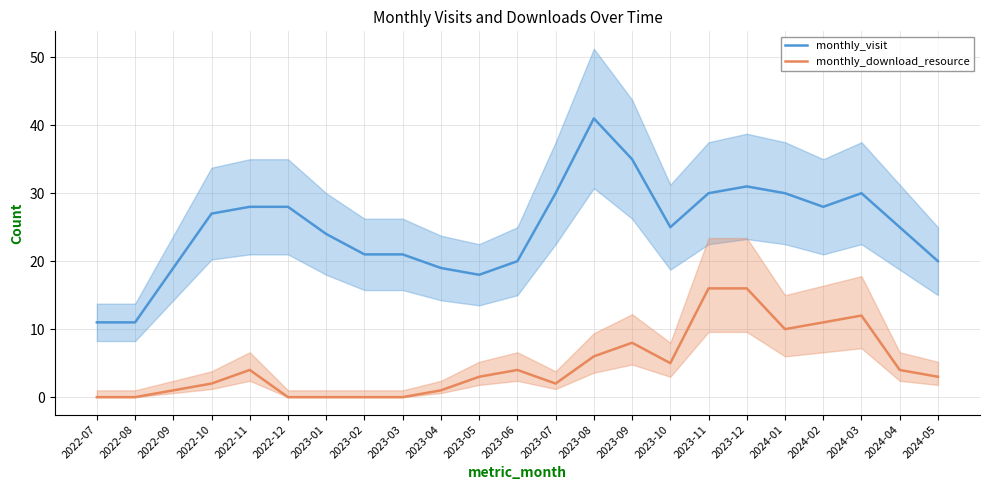

Is it true that monthly_visit equals 9 at 2023-12?

False